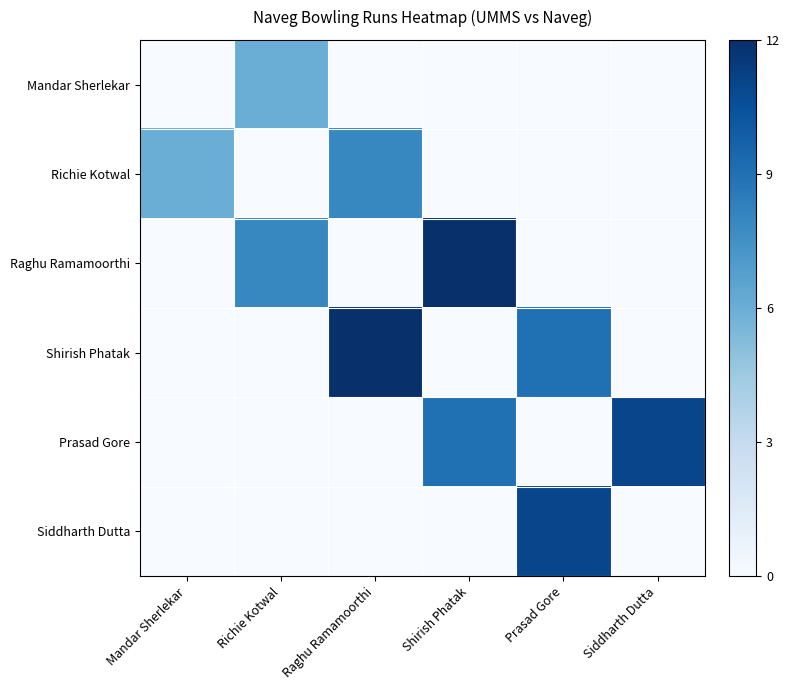

At which category is the sum across all series the highest?

Shirish Phatak